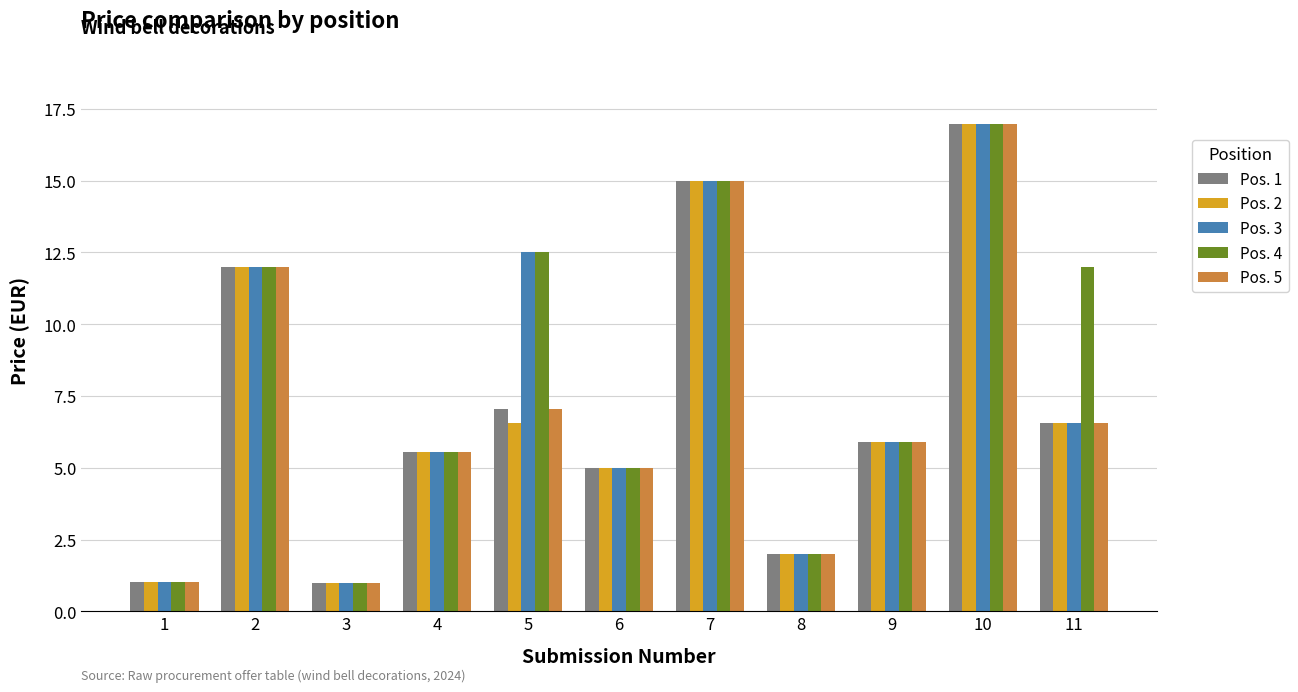

What is the lowest value of the Pos. 5 series?

1.0